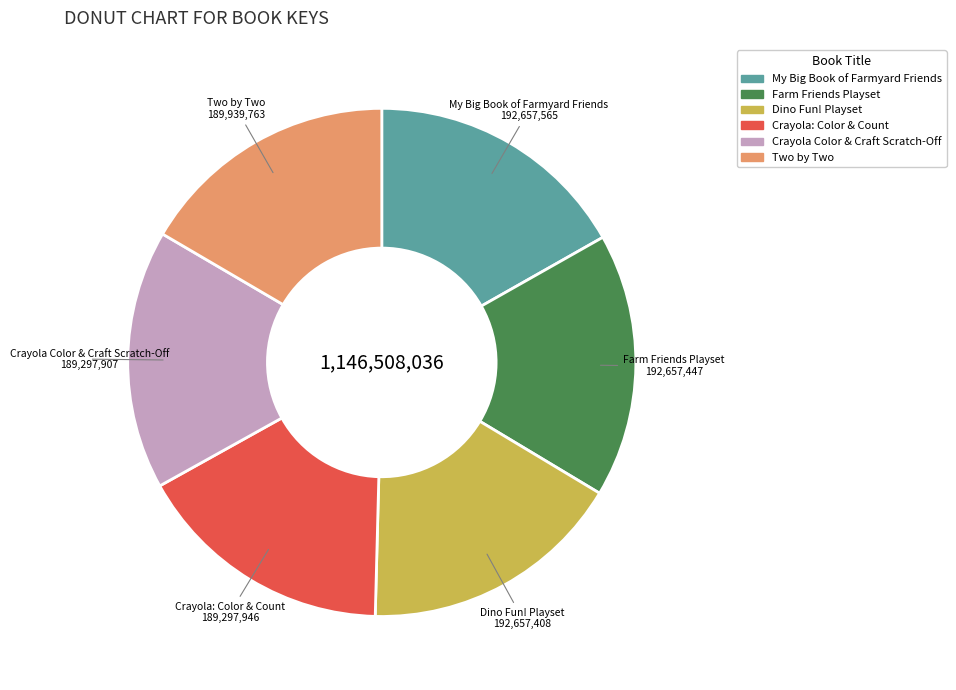

Combined, do Dino Fun! Playset and My Big Book of Farmyard Friends account for over 50%?

No